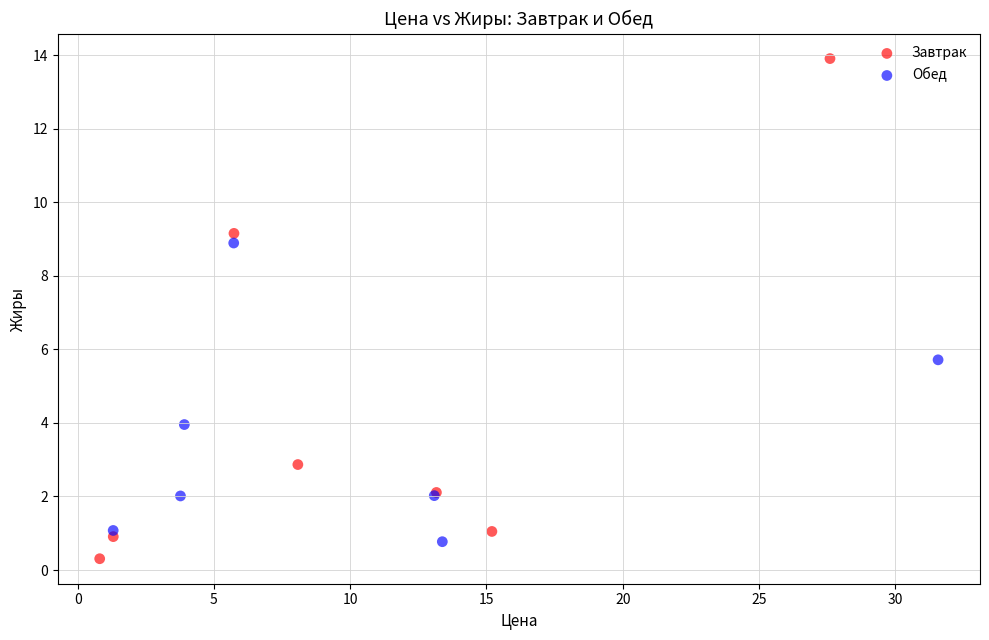

Which series has the widest spread of Y values?

Завтрак